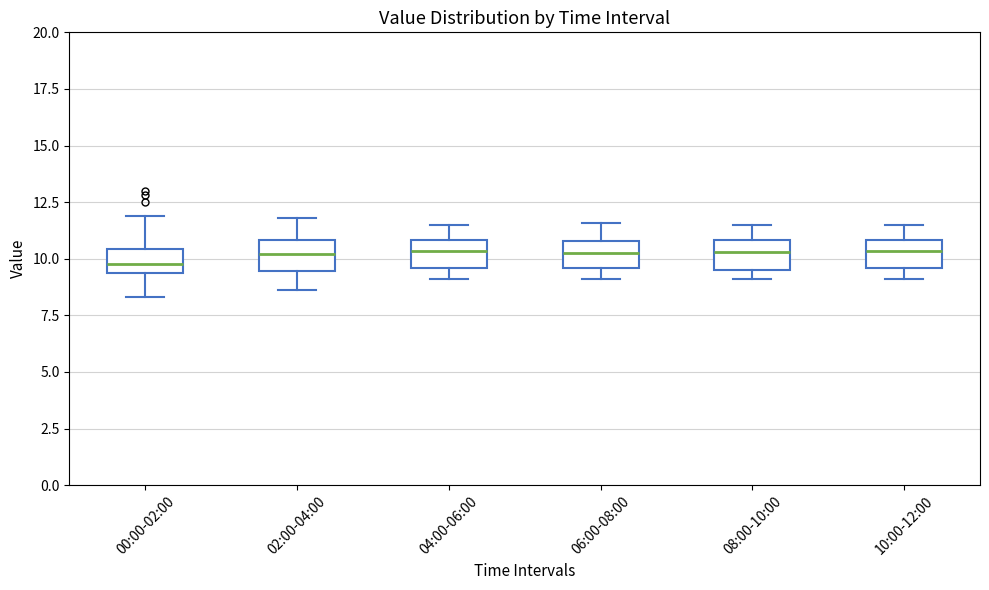

Reading left to right, transcribe this box plot: for each box, give where its median line is, the range the box spans, and where its two whiskers end, as read against the y-axis. The values are not printed on the chart, so give them approximately, as read against the axis.

00:00-02:00: median 10.0, box 9.5 to 10.5, whiskers 8.5 to 12.0
02:00-04:00: median 10.0, box 9.5 to 11.0, whiskers 8.5 to 12.0
04:00-06:00: median 10.5, box 9.5 to 11.0, whiskers 9.0 to 11.5
06:00-08:00: median 10.5, box 9.5 to 11.0, whiskers 9.0 to 11.5
08:00-10:00: median 10.5, box 9.5 to 11.0, whiskers 9.0 to 11.5
10:00-12:00: median 10.5, box 9.5 to 11.0, whiskers 9.0 to 11.5